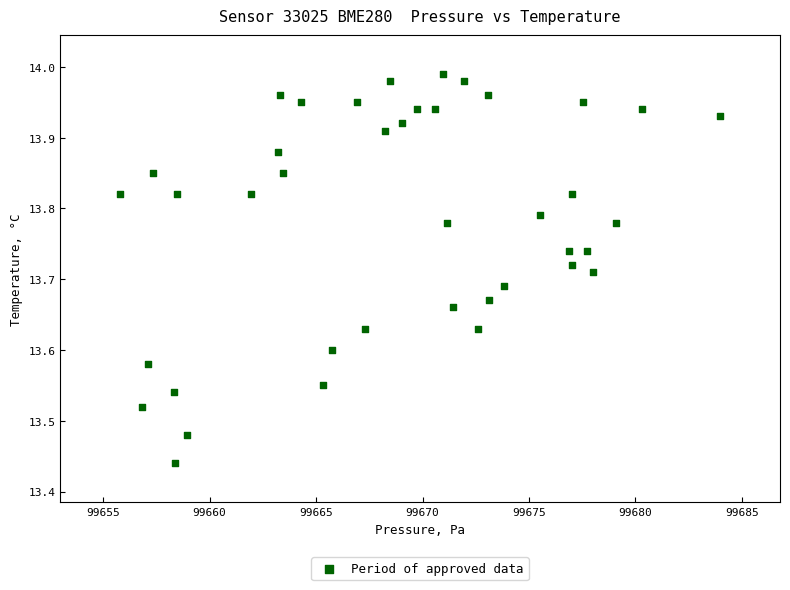

What is the range of X values (max minus min)?

28.2